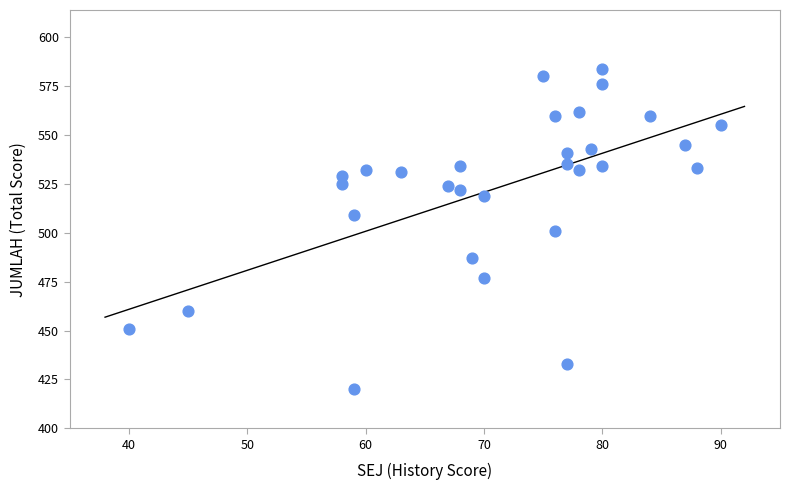

What is the range of Y values (max minus min)?

164